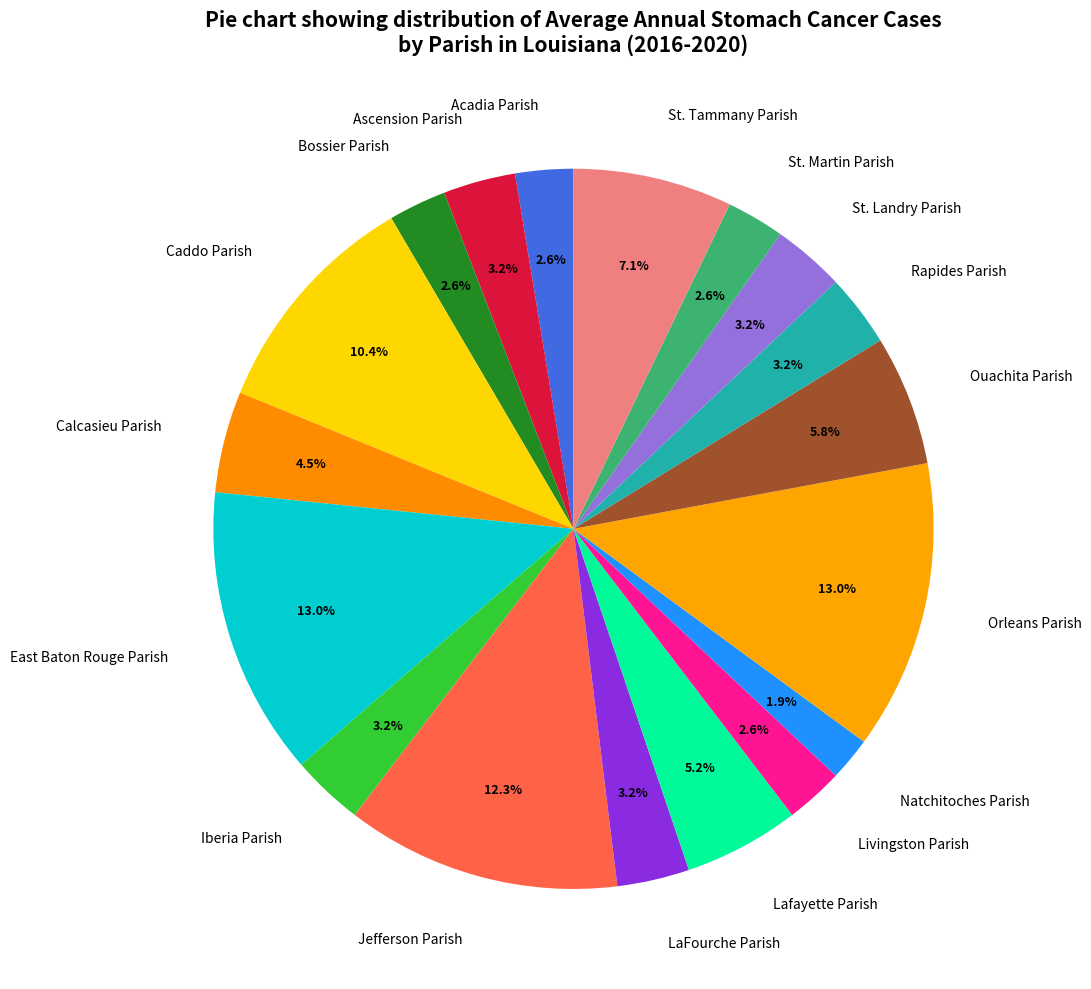

To the nearest percent, what portion does Acadia Parish represent?

3%